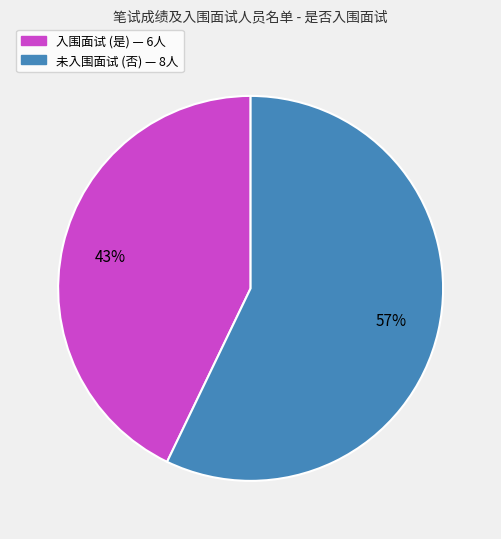

Is there a majority slice in this chart?

Yes